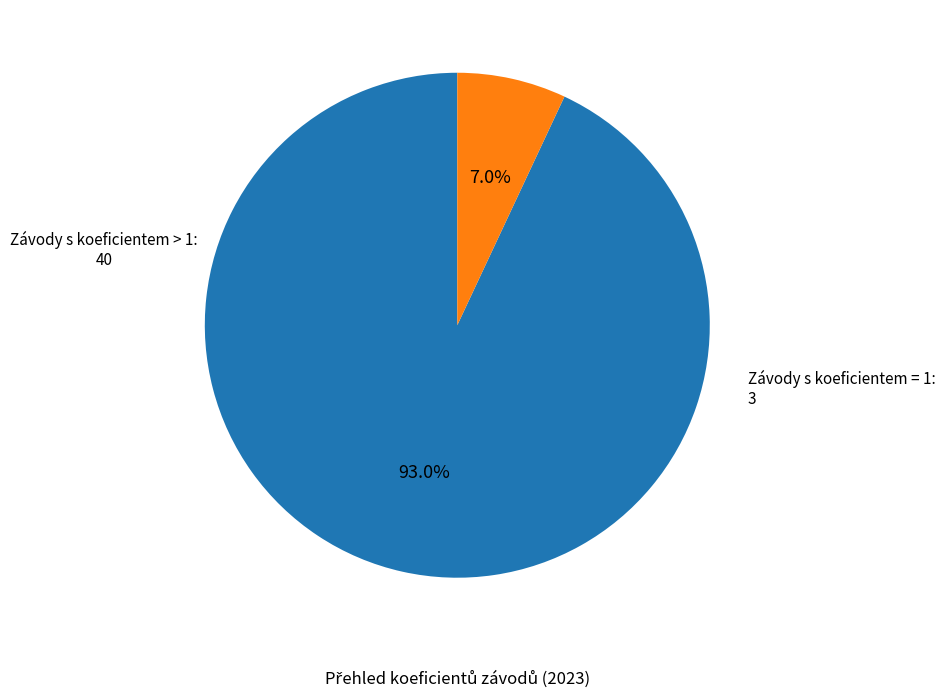

Is there a majority slice in this chart?

Yes